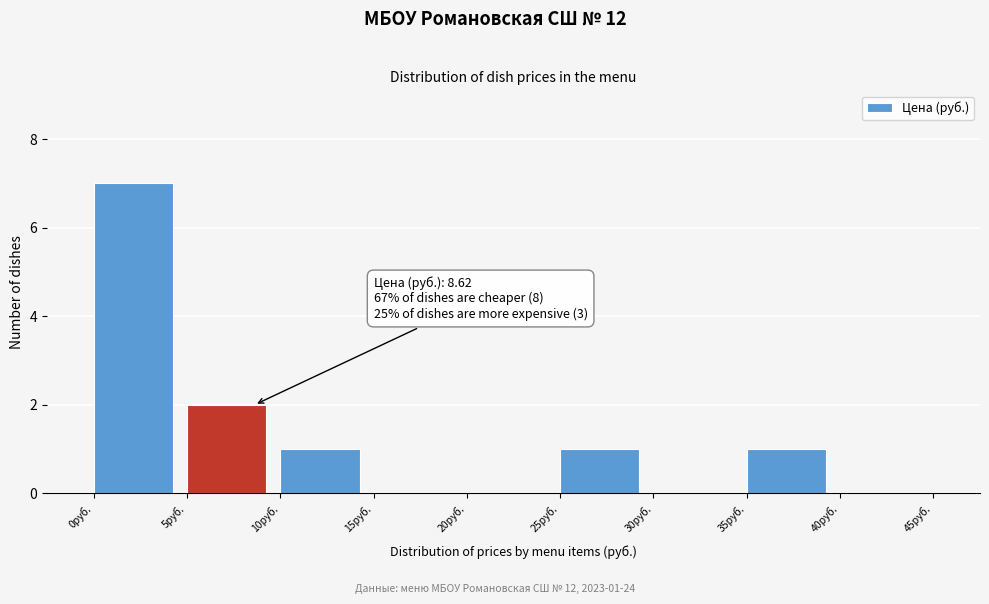

Over which range of the x-axis is the bar tallest?

0 to 5